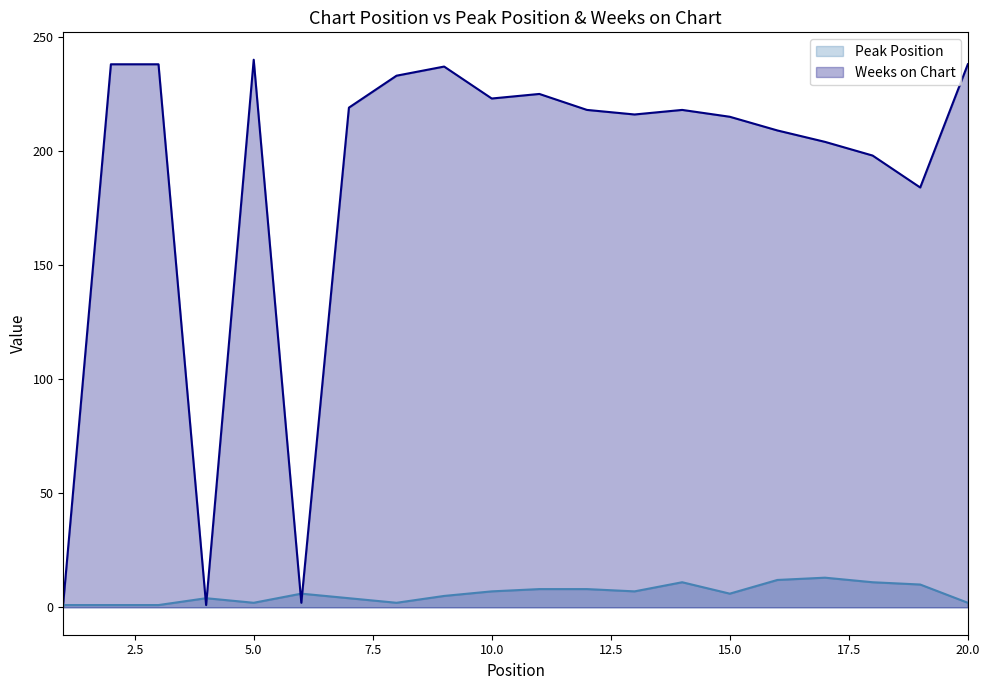

Is it true that Peak Position equals 6 at 15.0?

True